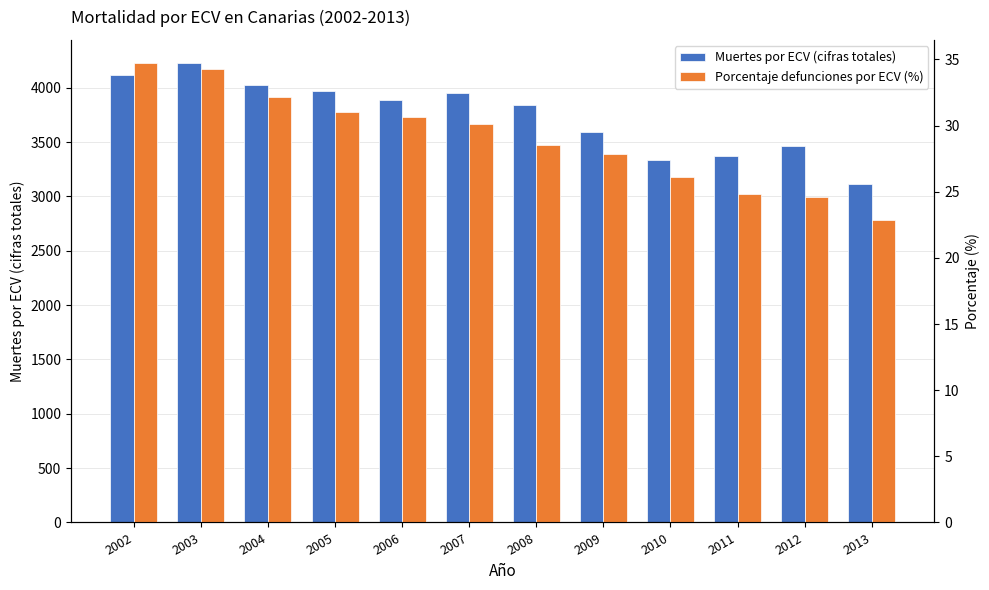

List the labels in order of Porcentaje defunciones por ECV (%) value, largest first.

2002, 2003, 2004, 2005, 2006, 2007, 2008, 2009, 2010, 2011, 2012, 2013